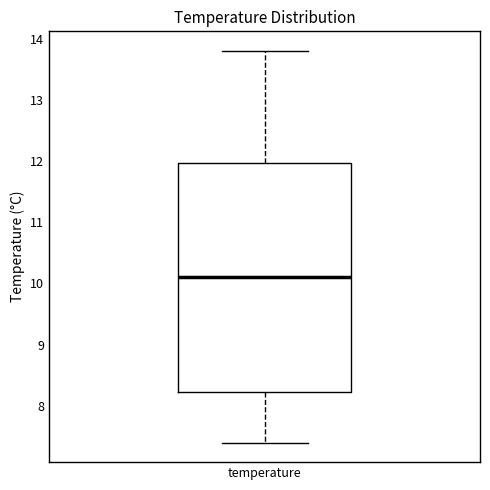

Read this box plot against the y-axis: the position of the median line, the range covered by the box, and the ends of both whiskers. The values are not printed on the chart, so give them approximately, as read against the axis.

median 10.1, box 8.2 to 12.0, whiskers 7.4 to 13.8